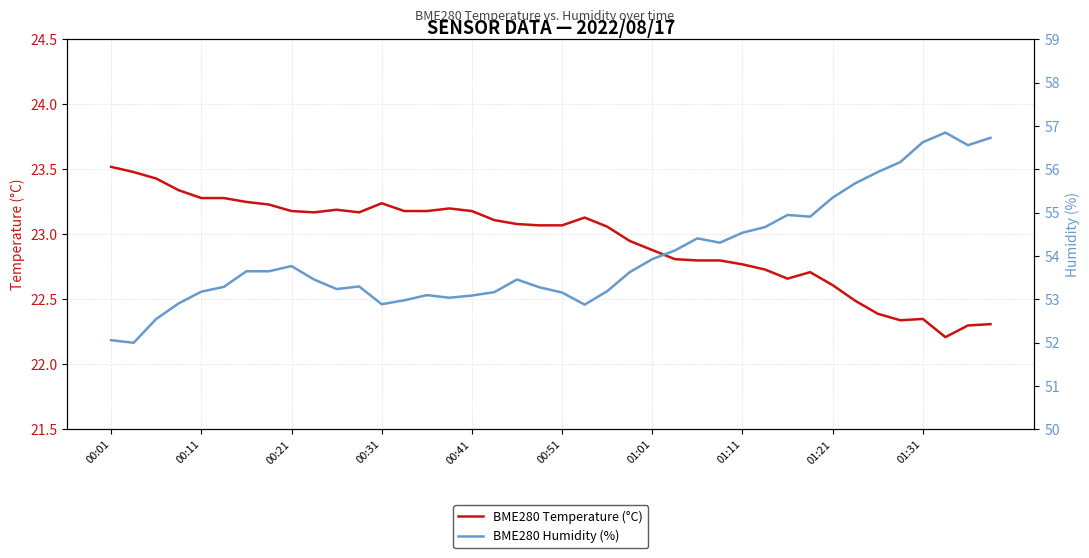

True or false: BME280 Humidity (%) and BME280 Temperature (°C) cross at least once.

False